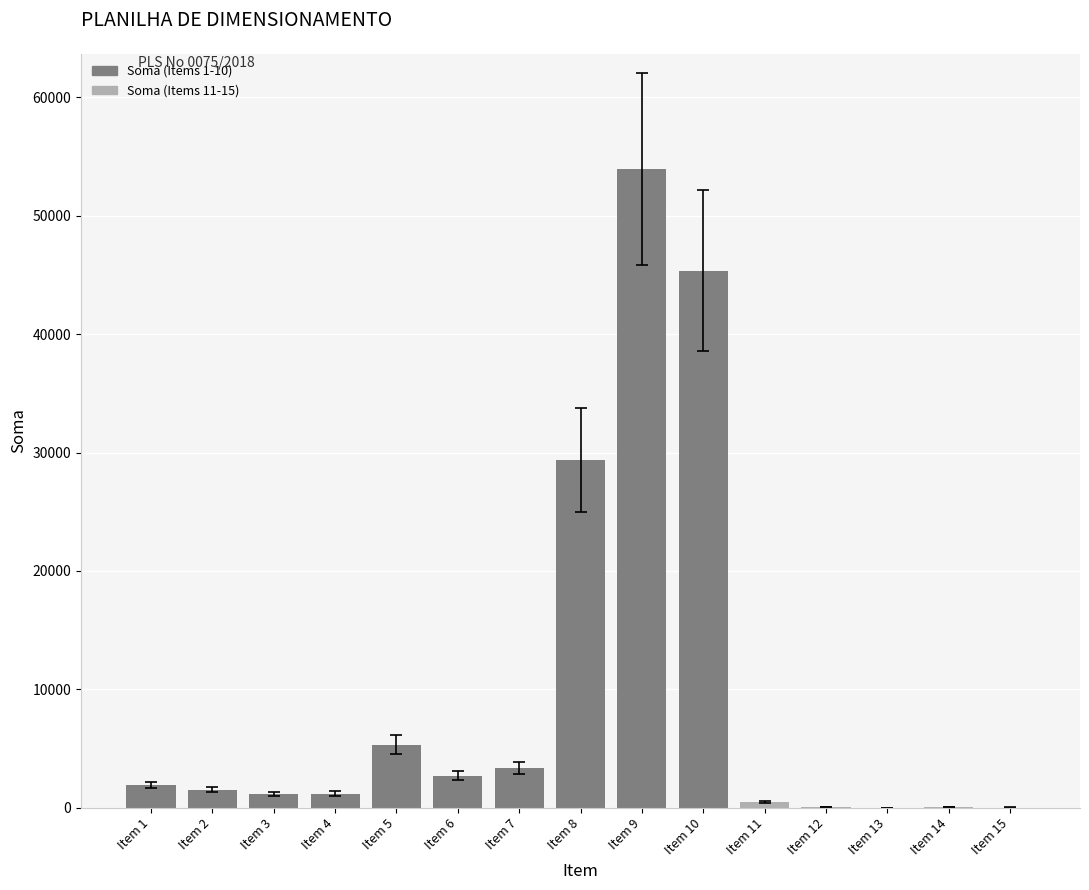

At which category does the chart reach its peak across all series?

Item 9